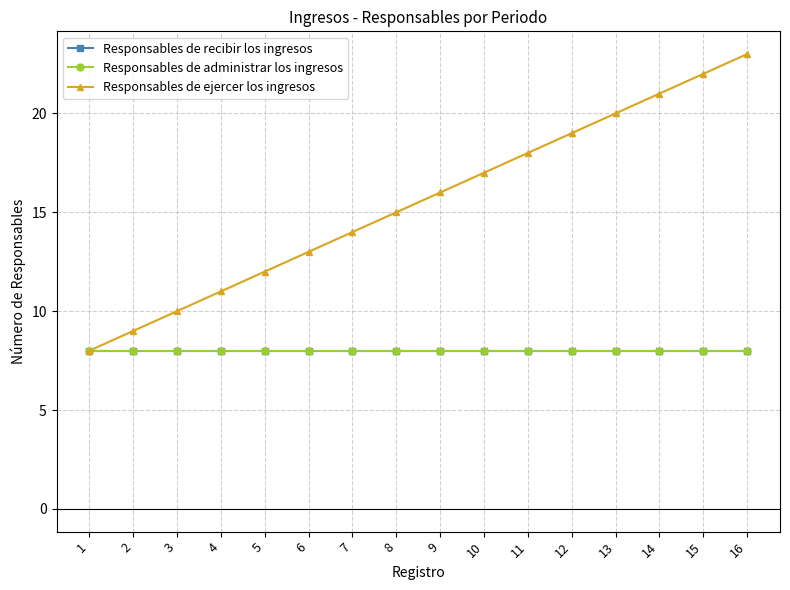

What is the difference between the Responsables de ejercer los ingresos values at 9 and 6?

3